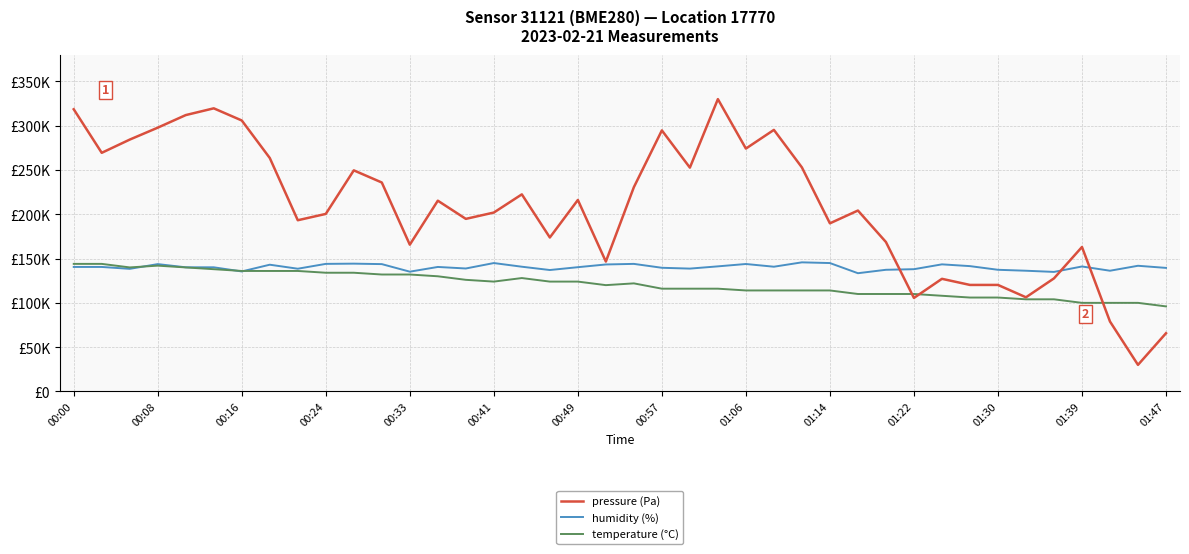

What are all the series names shown in the legend?

pressure (Pa), humidity (%), temperature (°C)